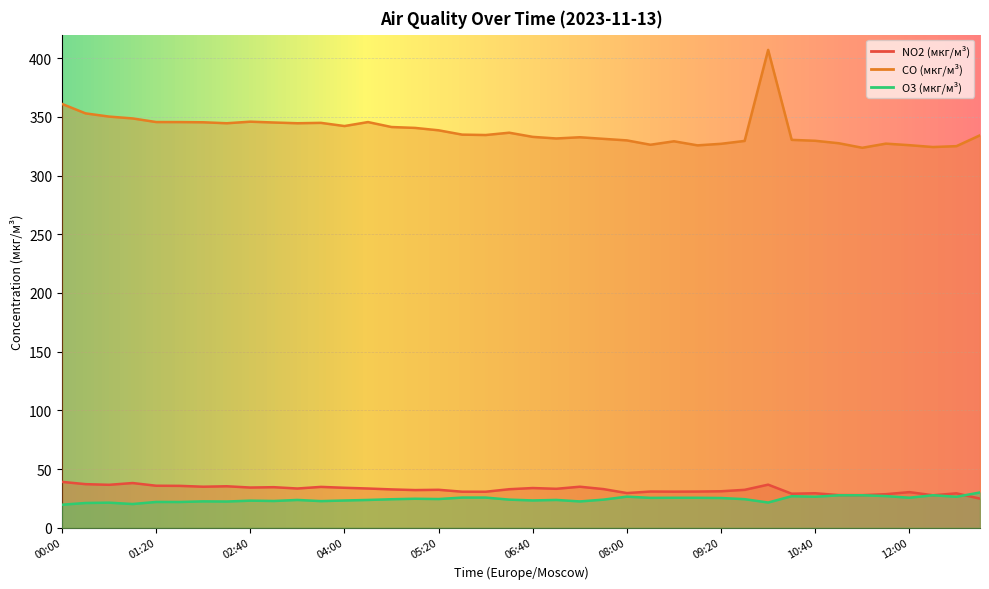

Count the number of data series in this chart.

3